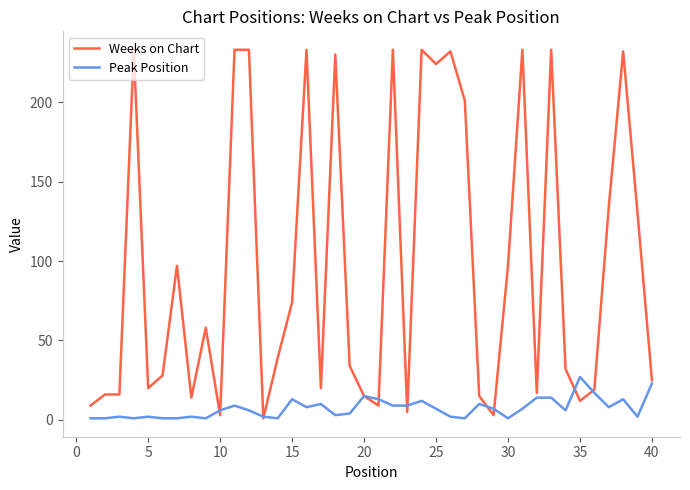

Which series has the widest spread of values?

Weeks on Chart